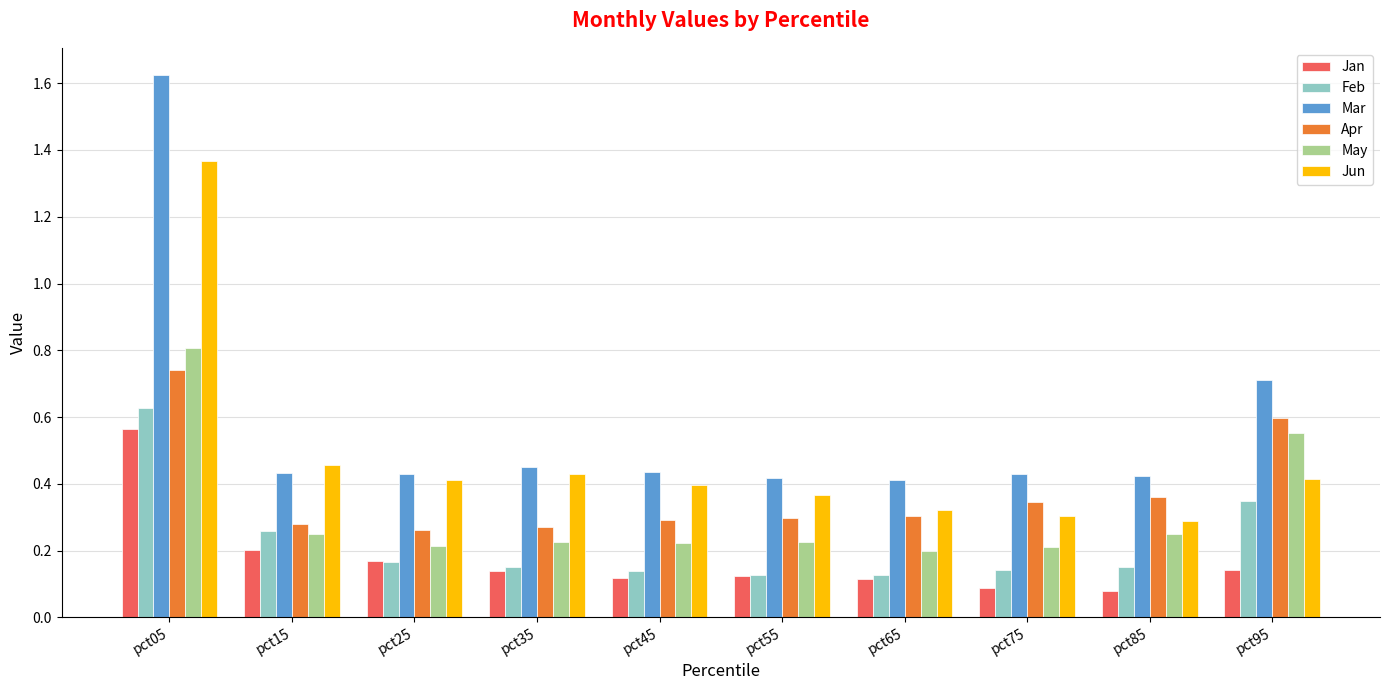

At which label does May reach its peak?

pct05